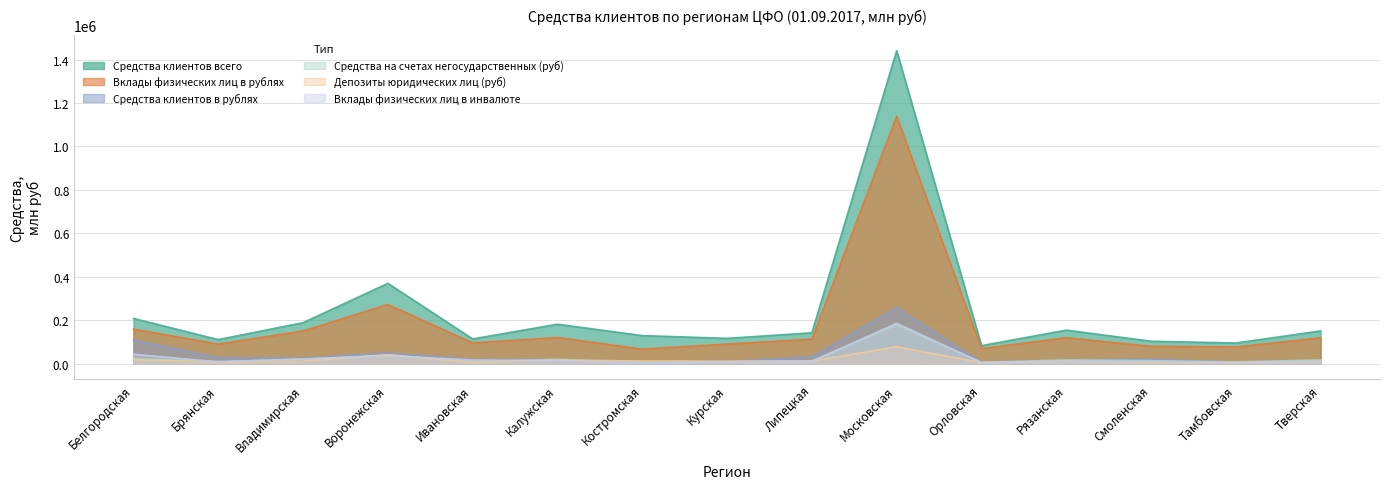

Which category has the lowest value in the Депозиты юридических лиц (руб) series?

Смоленская